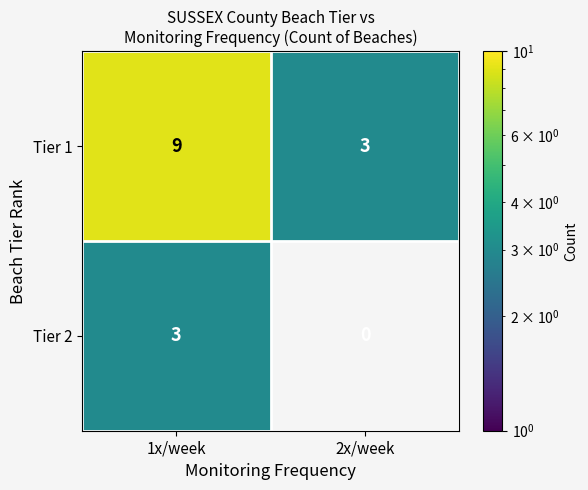

Is it true that Tier 2 equals 3 at 1x/week?

True